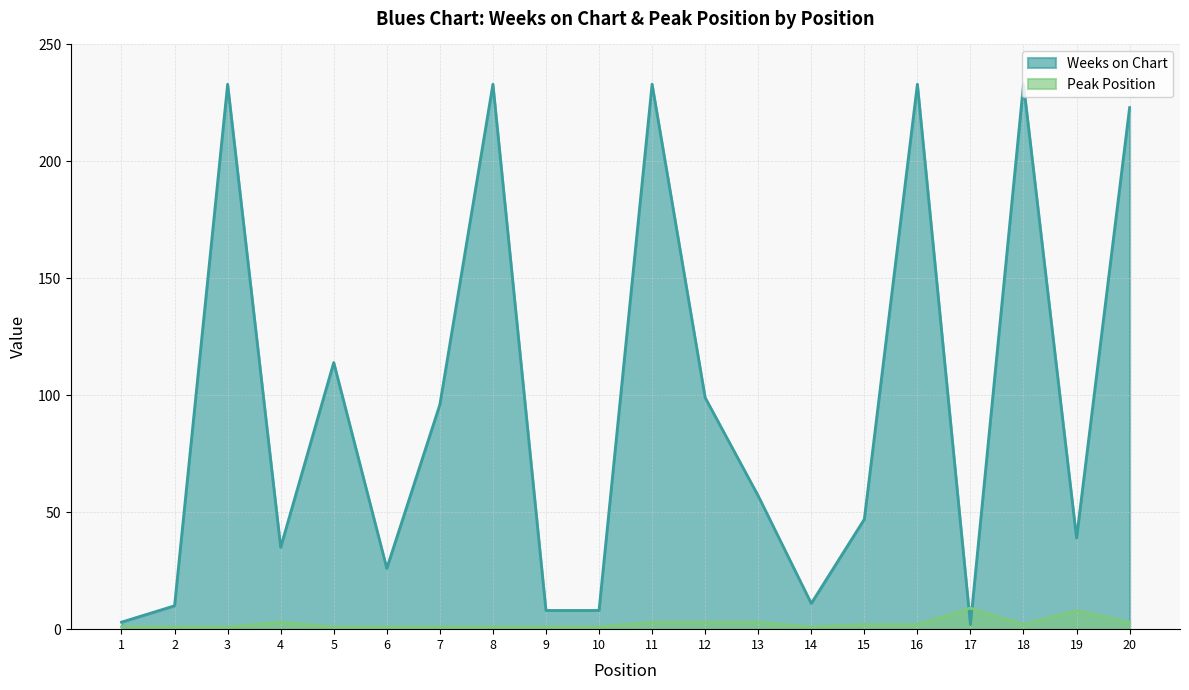

Rank the series by their maximum value, from lowest to highest.

Peak Position, Weeks on Chart